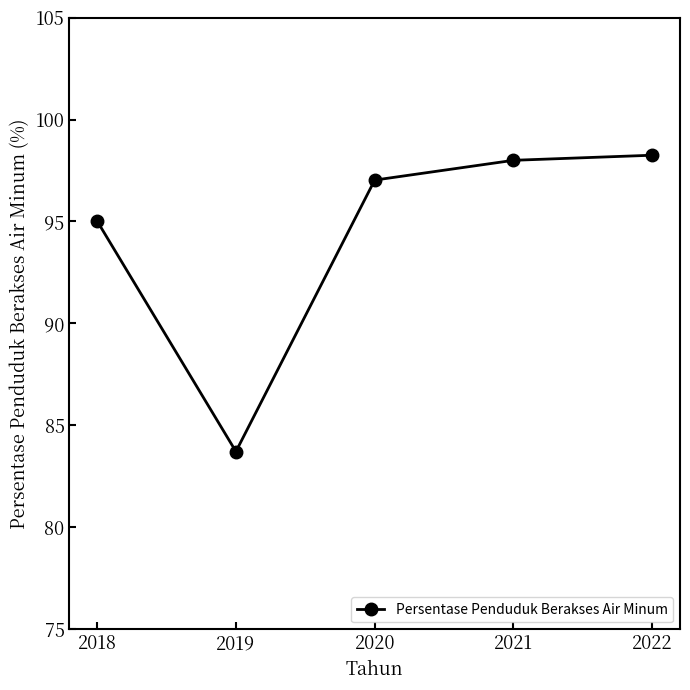

What is the difference between the second highest and minimum values?

14.3